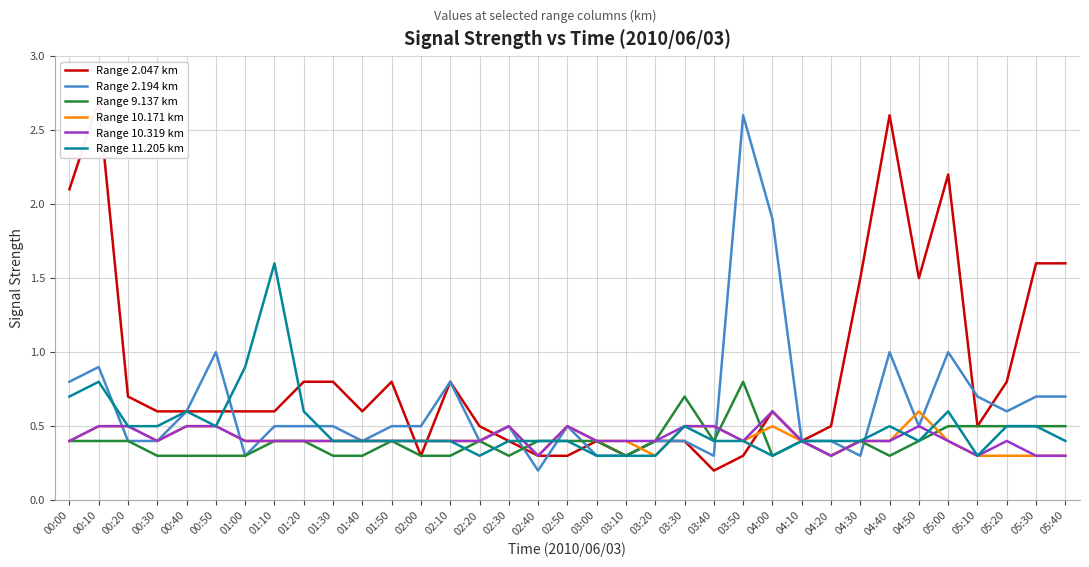

True or false: Range 2.194 km and Range 2.047 km cross at least once.

True